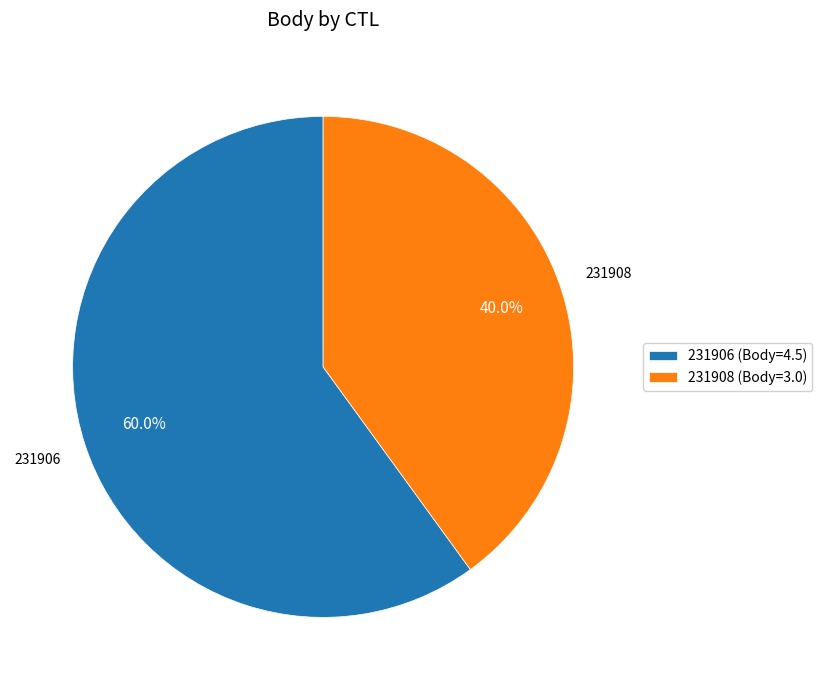

Combined, do 231906 and 231908 account for over 50%?

Yes